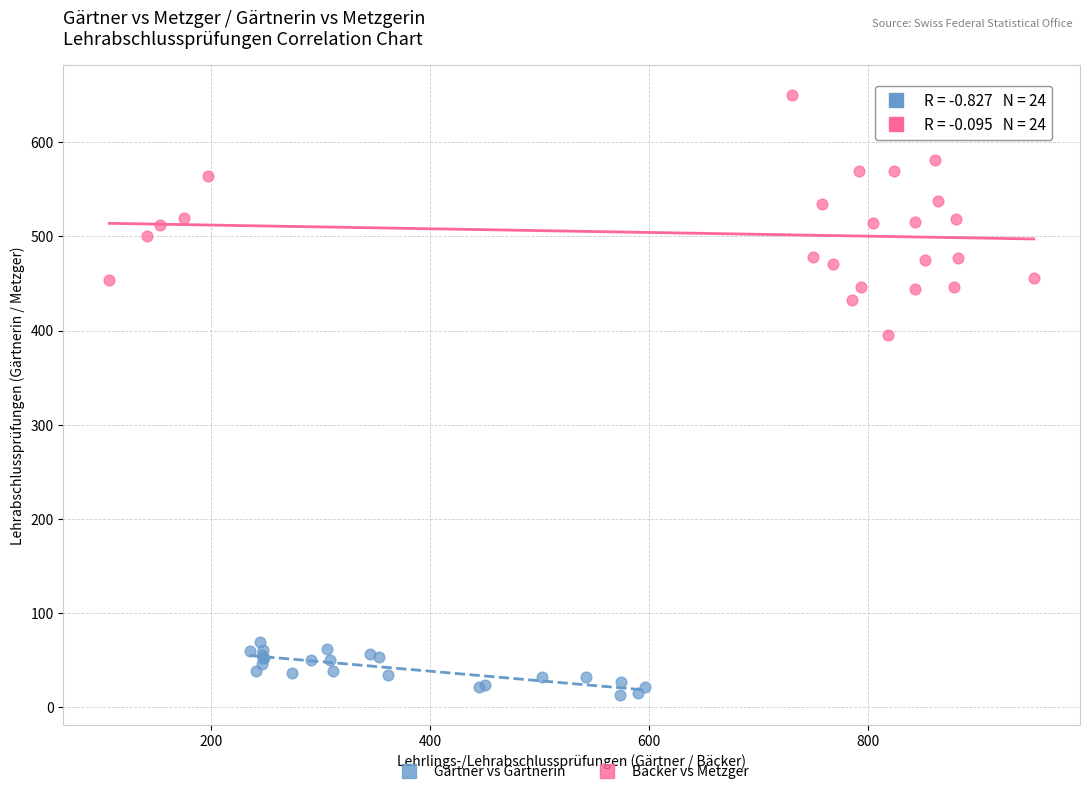

Which series contains the highest Y value?

Bäcker vs Metzger